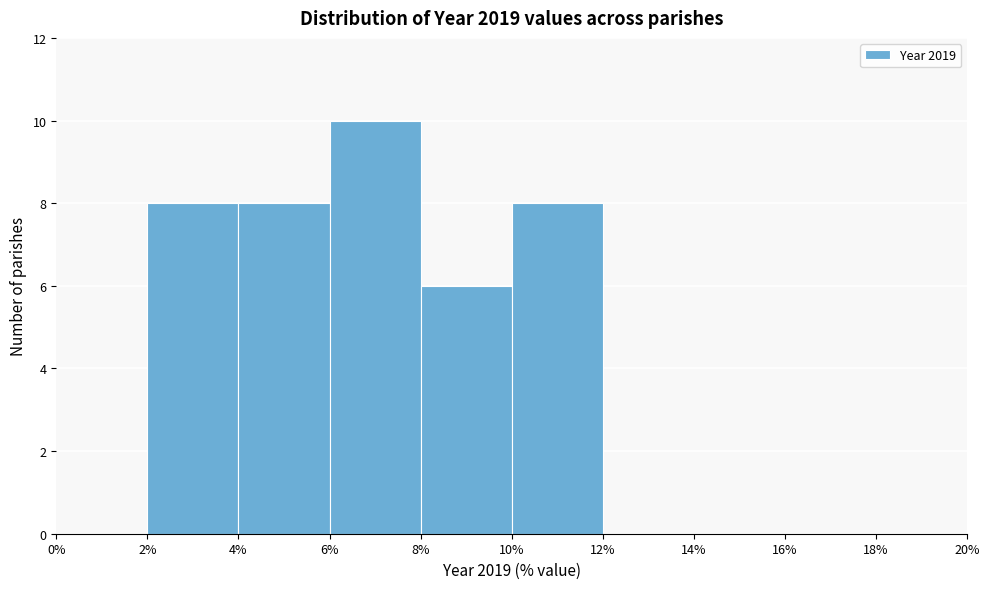

Over which range of the x-axis is the bar tallest?

6% to 8%